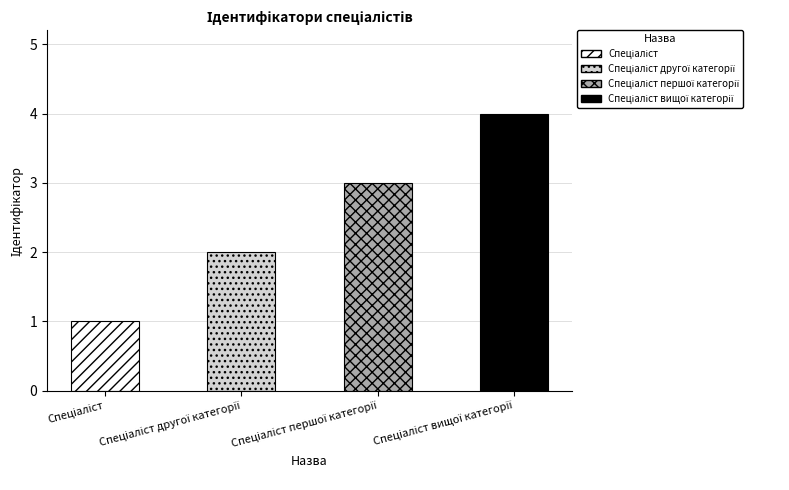

Reading right to left, what are all the values shown in this chart?

4	3	2	1